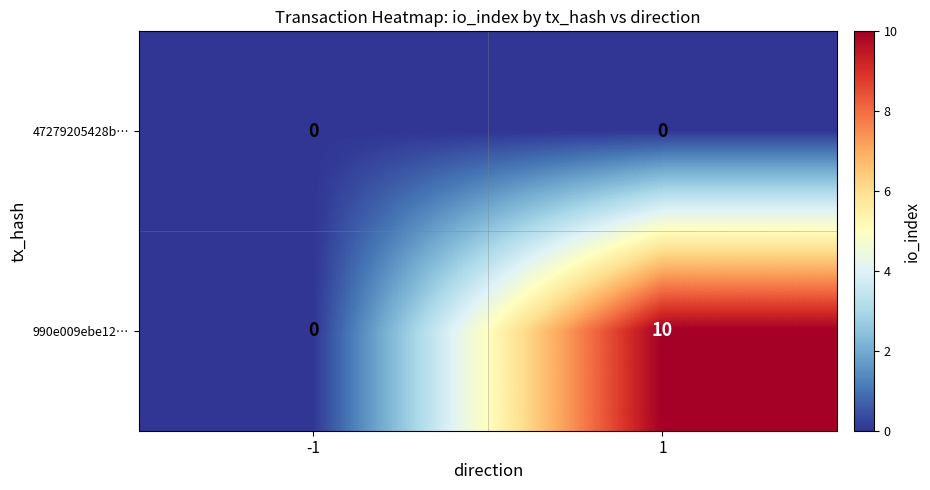

Between -1 and 1, which series saw the biggest shift?

990e009ebe12…